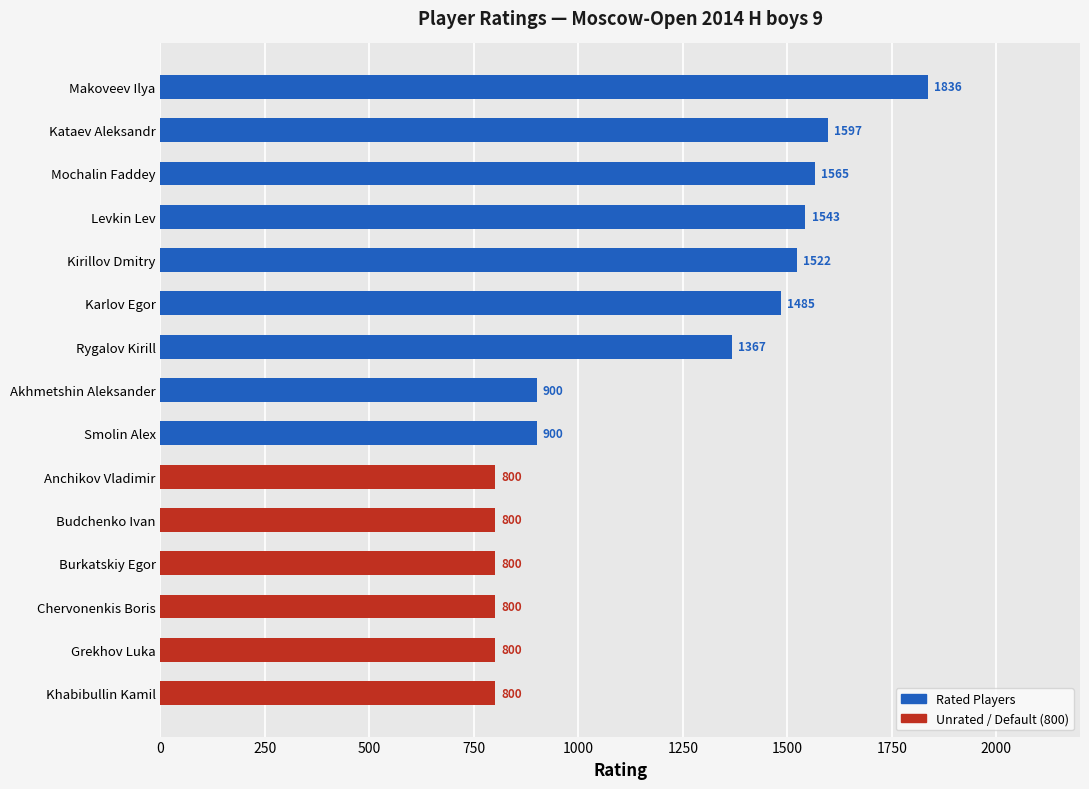

Reading left to right, what are all the values shown in this chart?

Rated Players: 1836	1597	1565	1543	1522	1485	1367	900	900	0	0	0	0	0	0
Unrated (800): 0	0	0	0	0	0	0	0	0	800	800	800	800	800	800